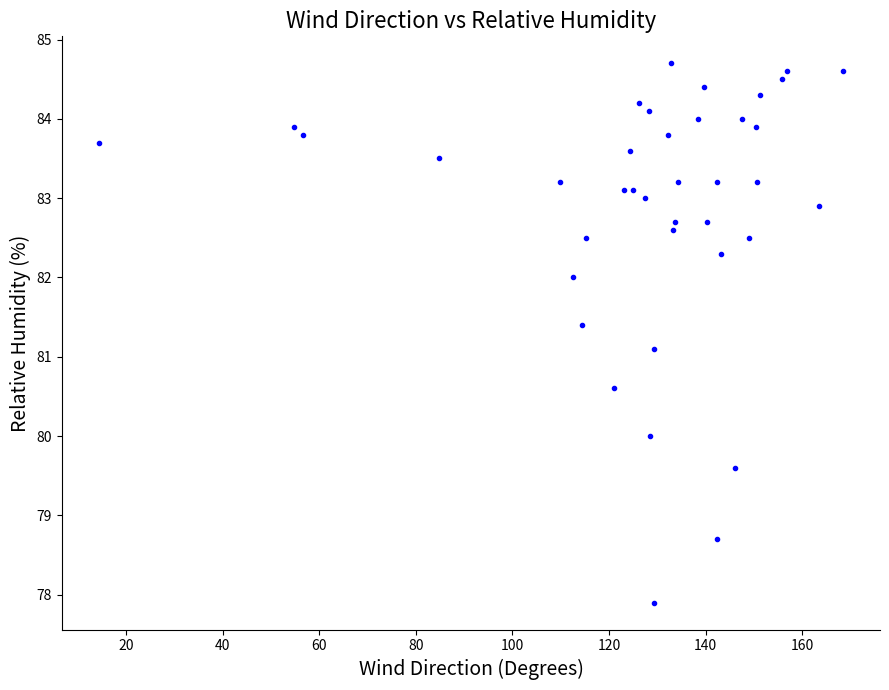

What Y value in the scatter plot is closest to 81?

81.1